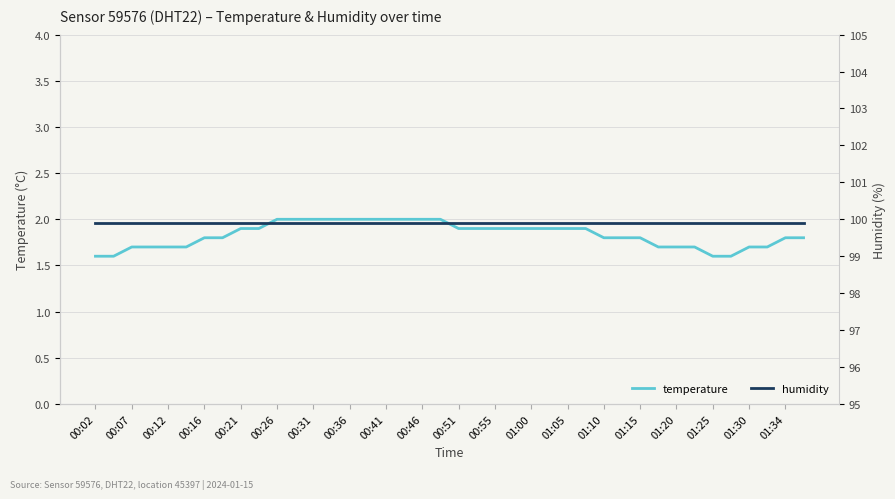

What are all the series names shown in the legend?

temperature, humidity